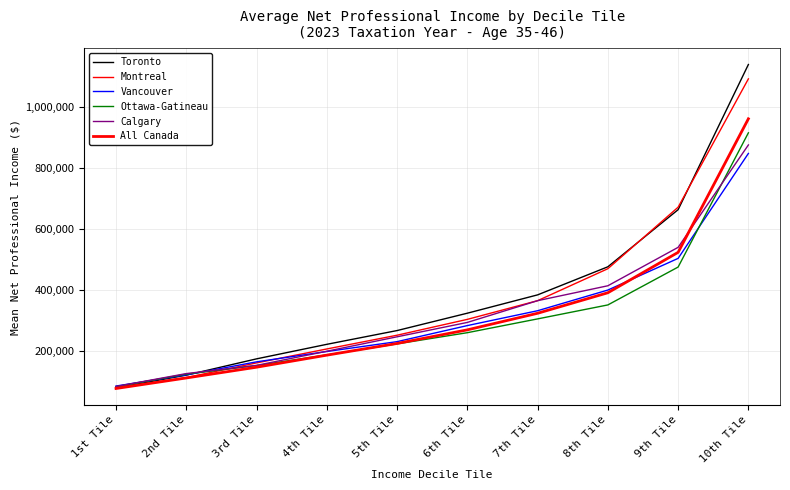

How many lines are shown in the chart?

6